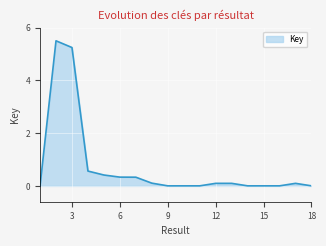

What is the greatest value displayed?

5.5